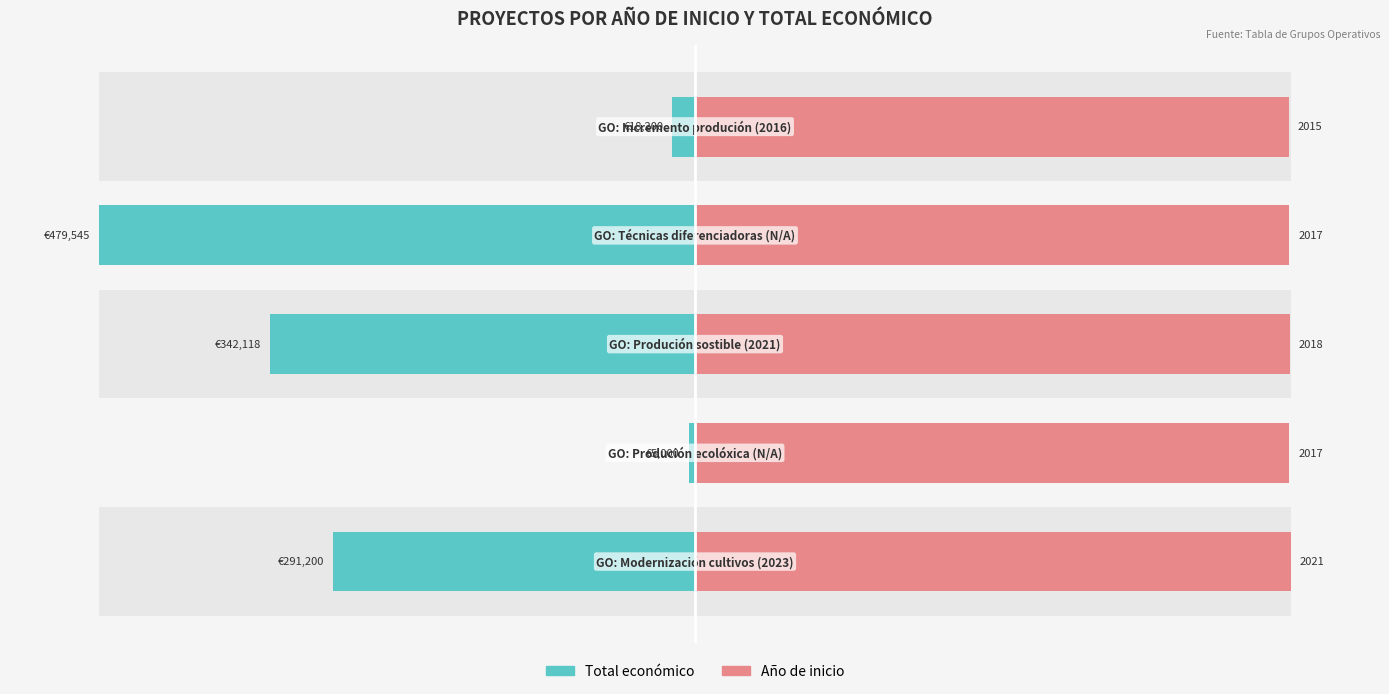

Are the bars grouped side by side (vs. stacked)?

Yes